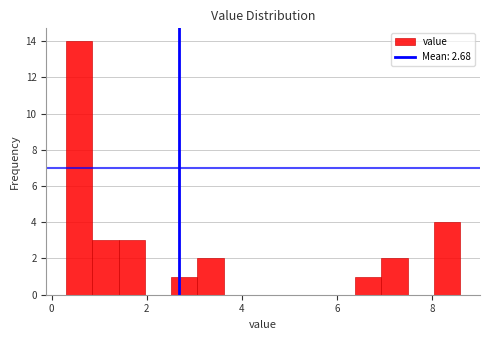

Around what value on the x-axis is the tallest bar? Give the approximate position of its centre, as read against the axis.

0.6